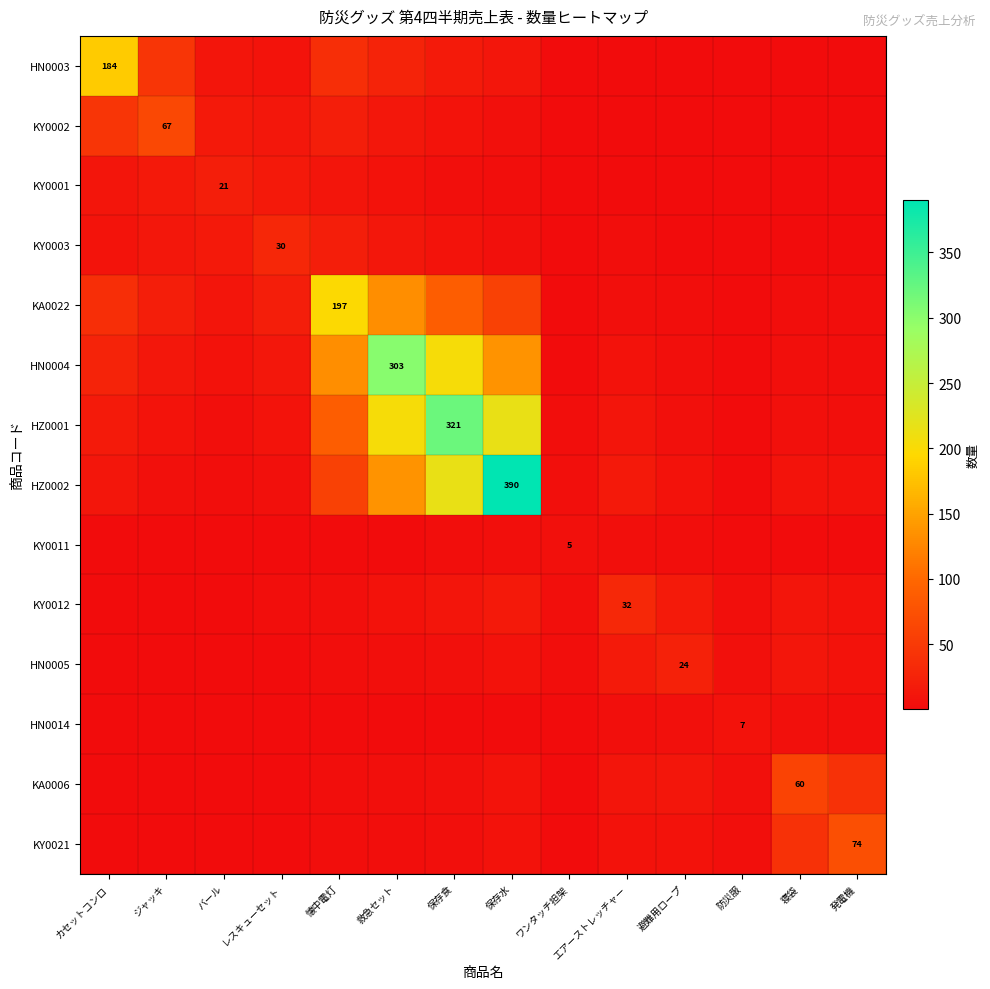

What is the sum of all KY0012 values?

111.7